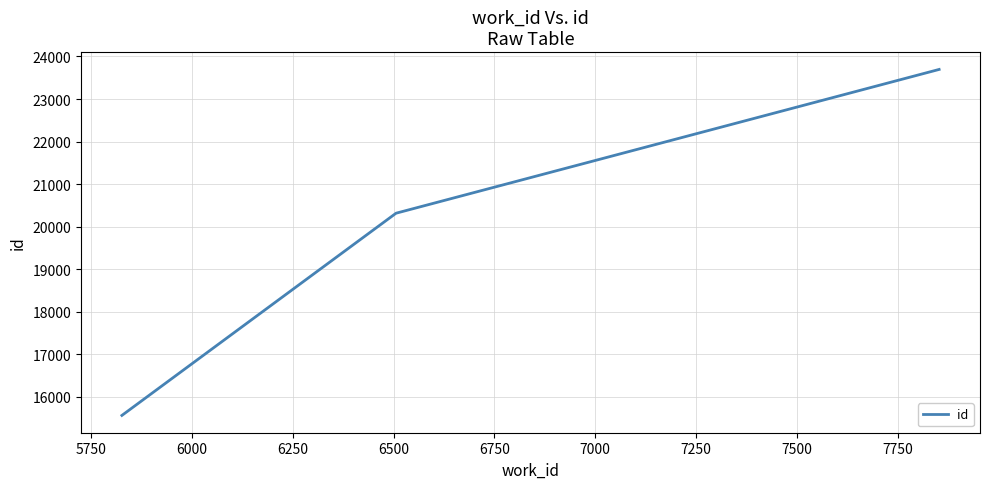

What is the average value?

19859